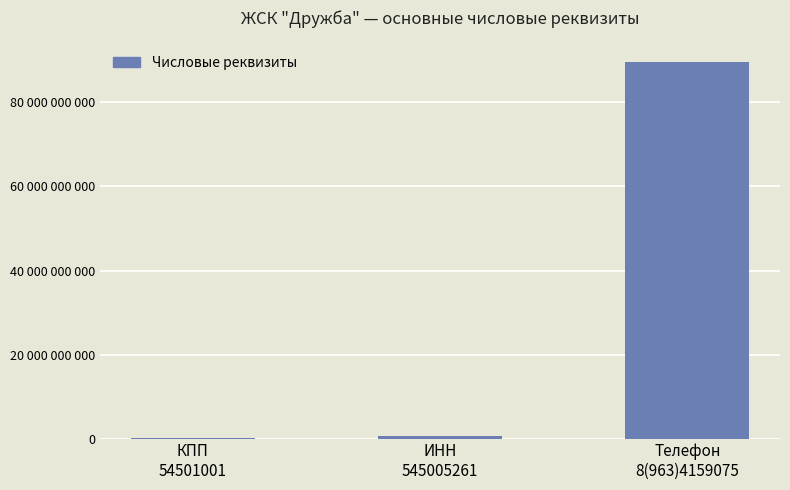

Reading left to right, what are all the values shown in this chart?

КПП
54501001=54501001	ИНН
545005261=545005261	Телефон
8(963)4159075=89634159075